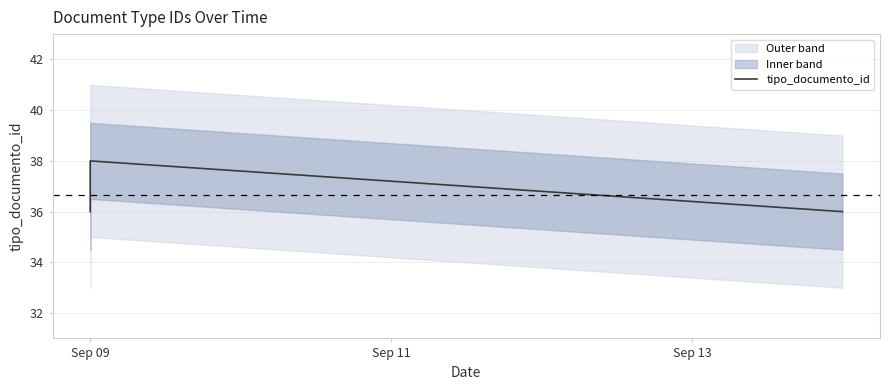

Read the value at Sep 13.

36